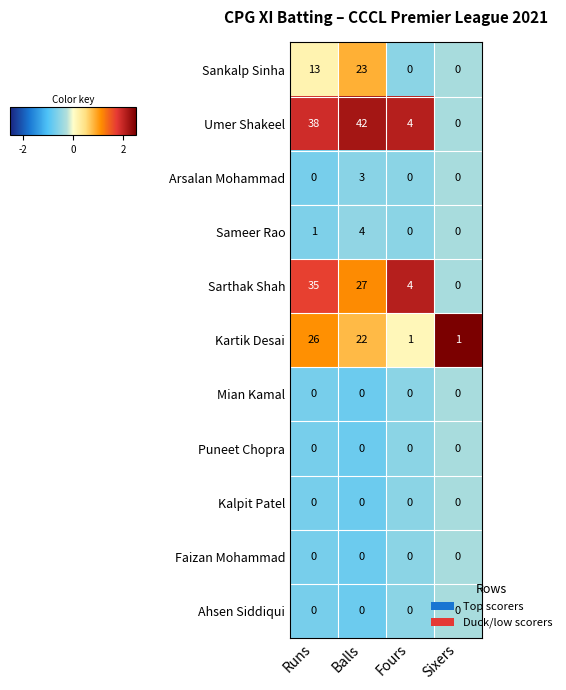

Which series has the largest total across all categories?

Umer Shakeel